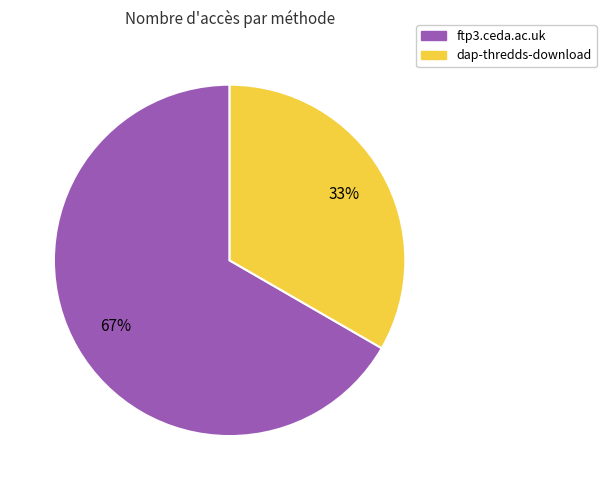

Which slice is the smallest?

dap-thredds-download